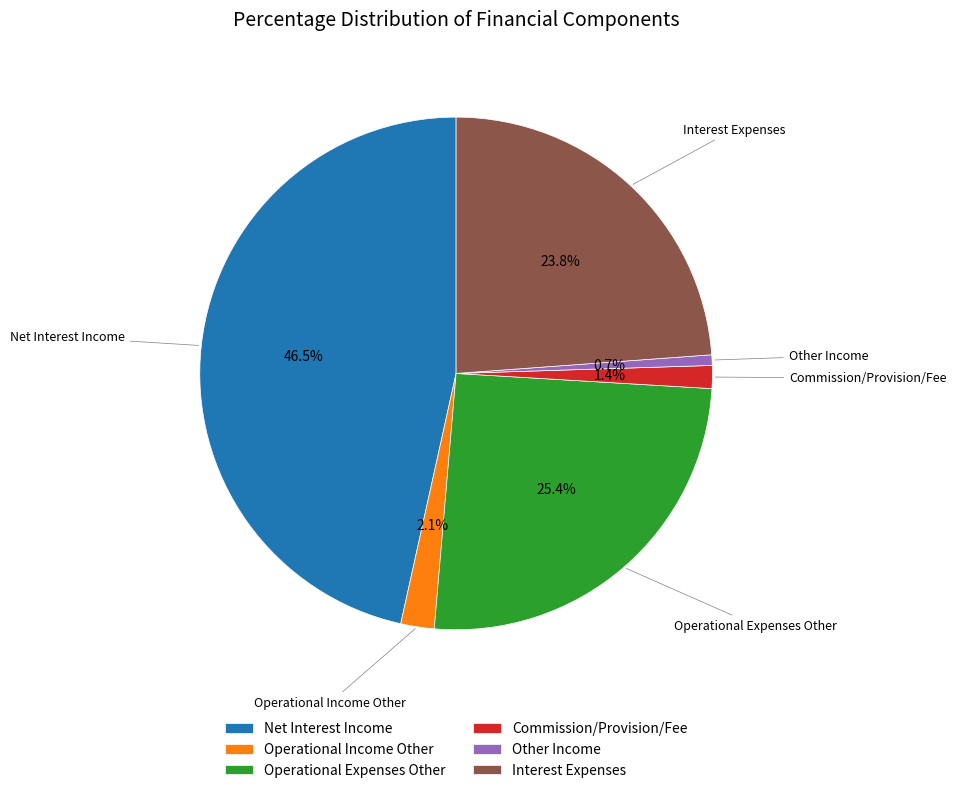

True or false: Interest Expenses accounts for 37% of the total.

False